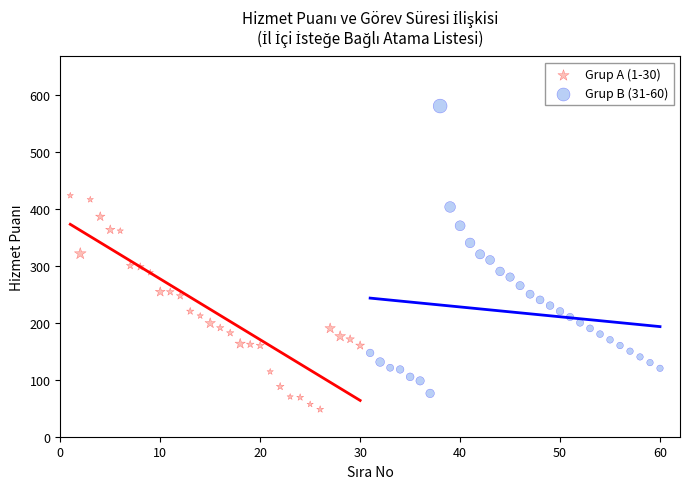

Which series reaches the minimum Y coordinate?

Grup A (1-30)